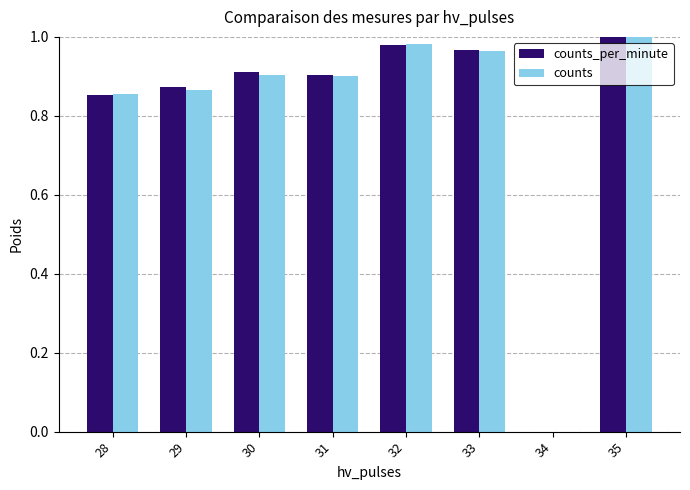

Between 30 and 33, which series saw the biggest shift?

counts